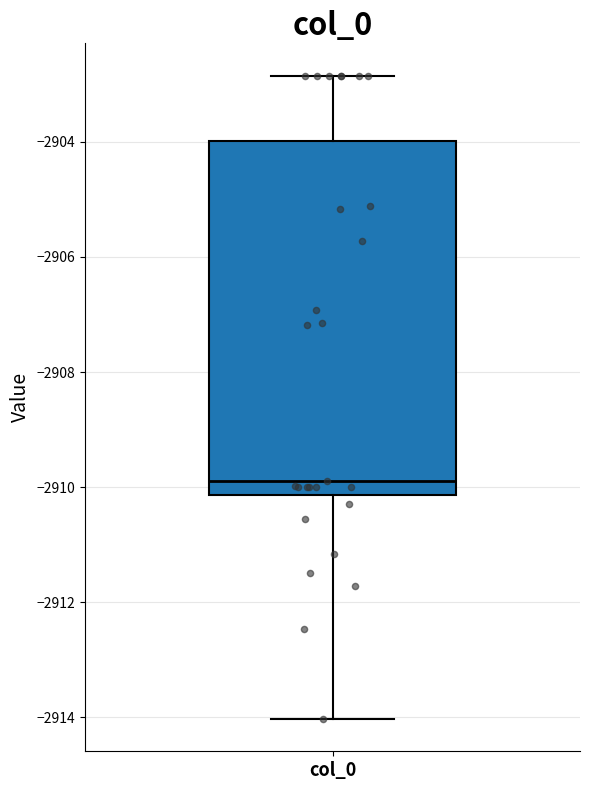

Read this box plot against the y-axis: the position of the median line, the range covered by the box, and the ends of both whiskers. The values are not printed on the chart, so give them approximately, as read against the axis.

median -2909.8, box -2910.2 to -2904.0, whiskers -2914.0 to -2902.8